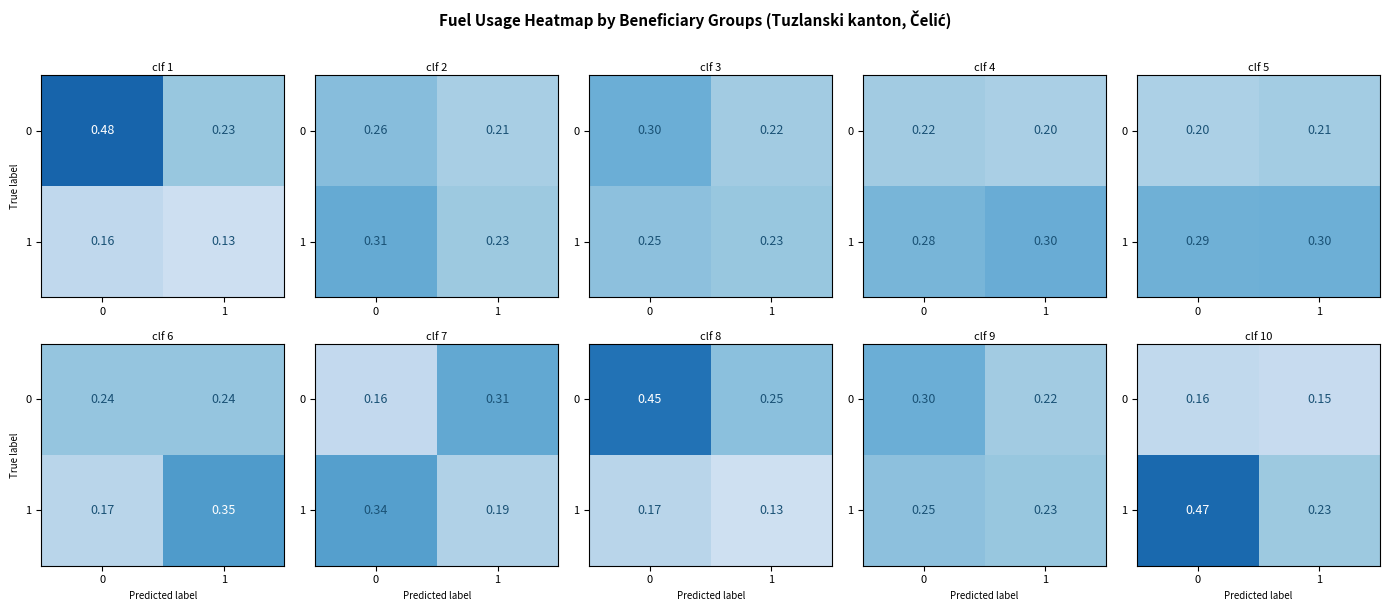

What is the sum of the 0 values at 1 and 0?

0.3